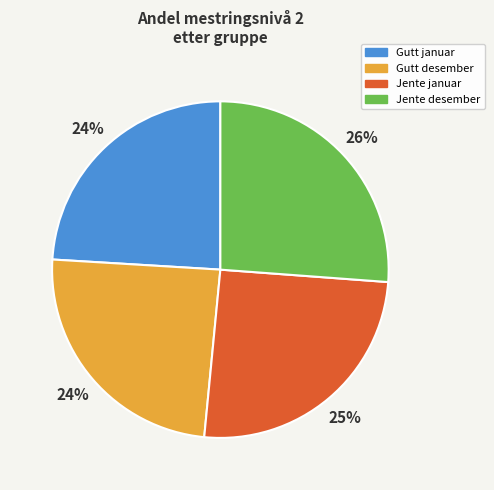

Between Gutt desember and Jente desember, which is larger?

Jente desember